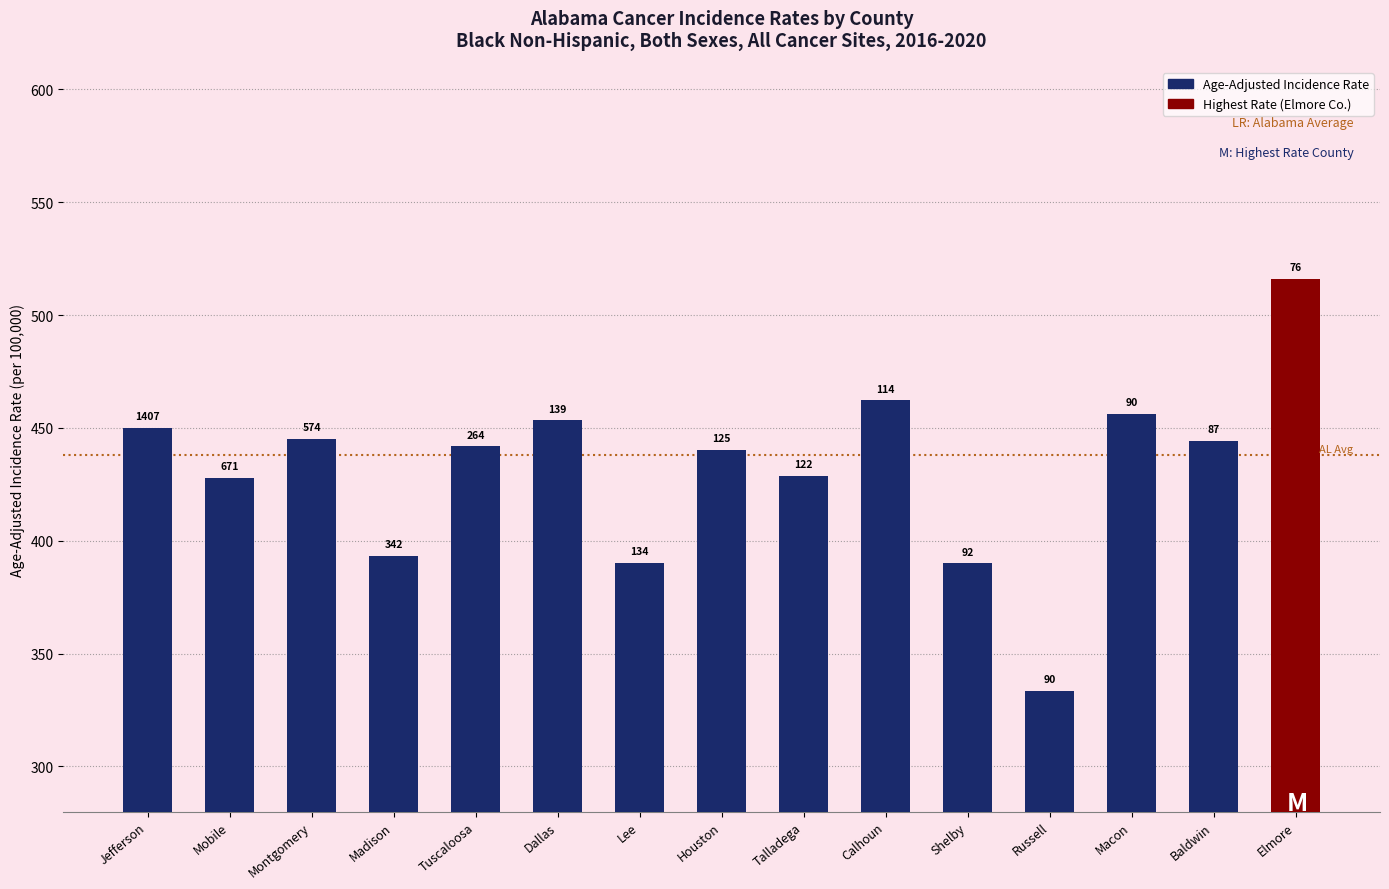

The value at Russell is 71.9. True or false?

False